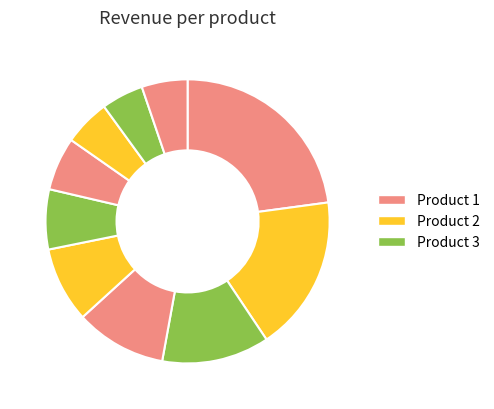

How many slices are in this pie chart?

10